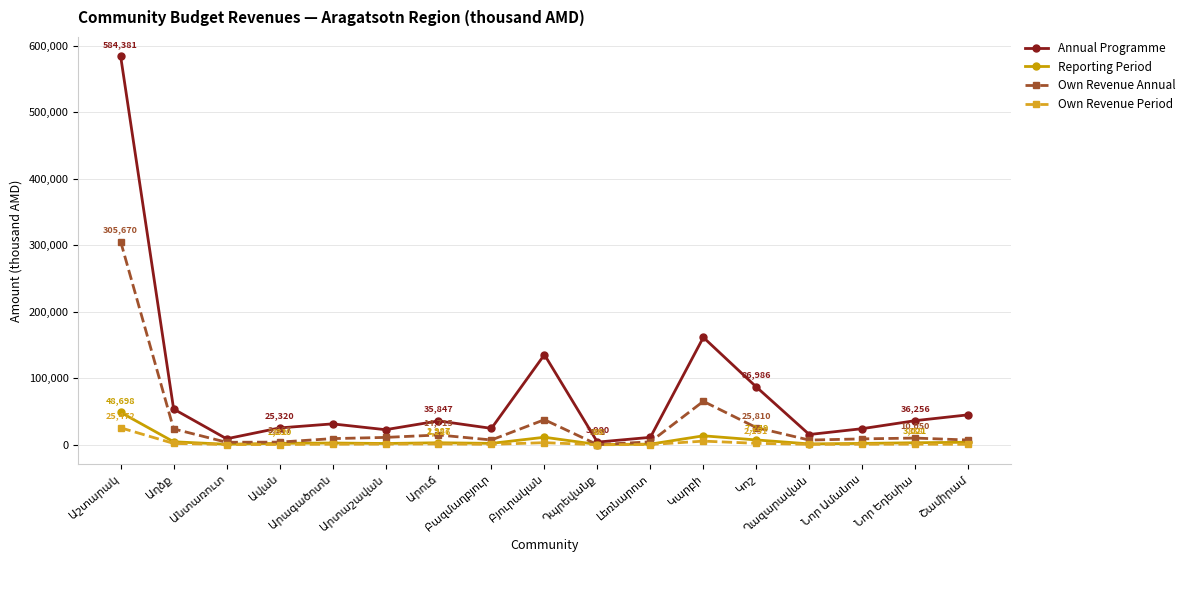

In Reporting Period, how many points are lower than both neighbors (excluding endpoints)?

5